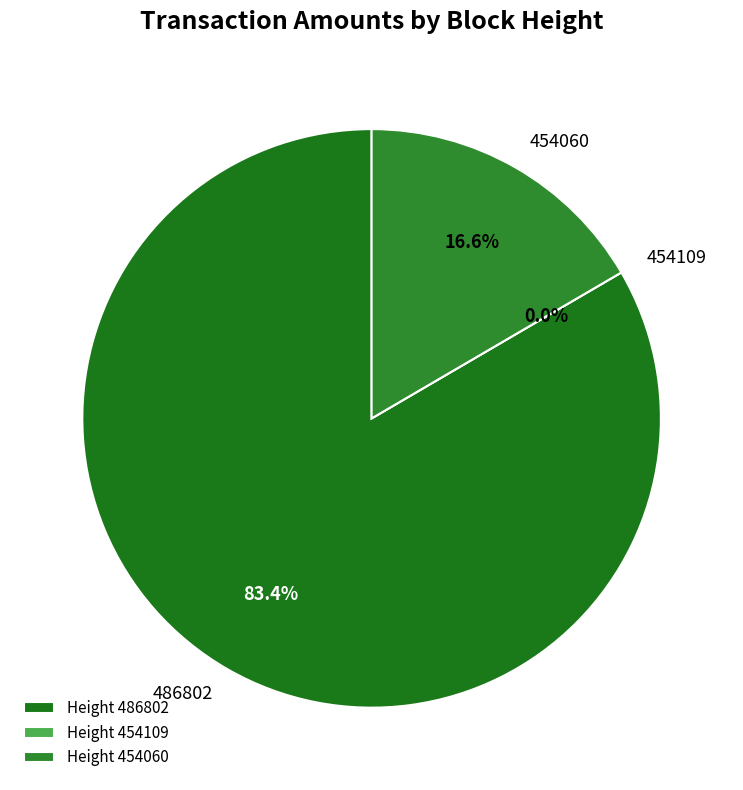

True or false: 486802 accounts for 83% of the total.

True